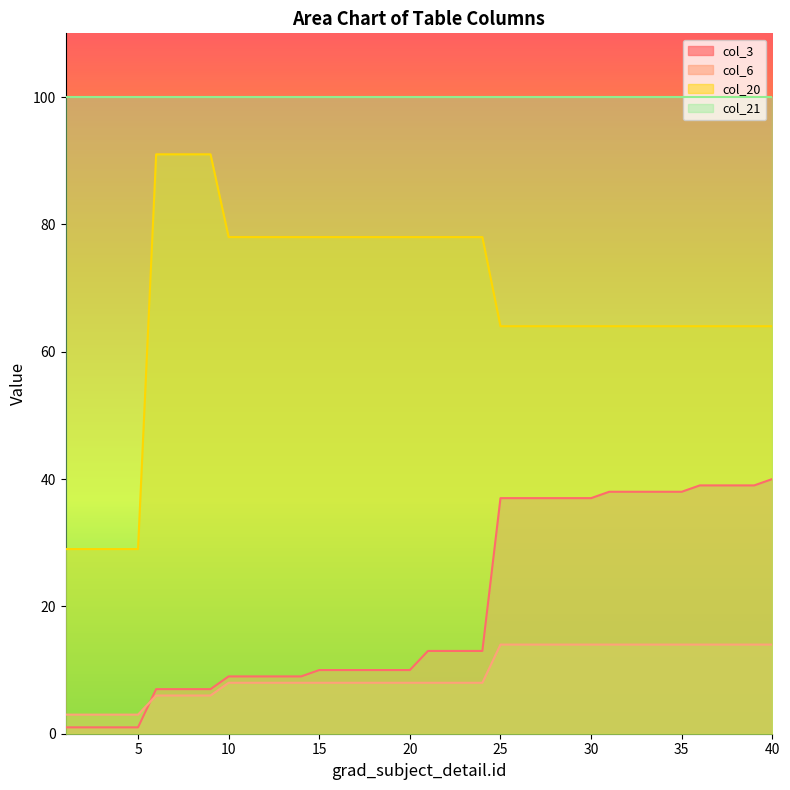

The value of col_20 at 13 is 78. True or false?

True